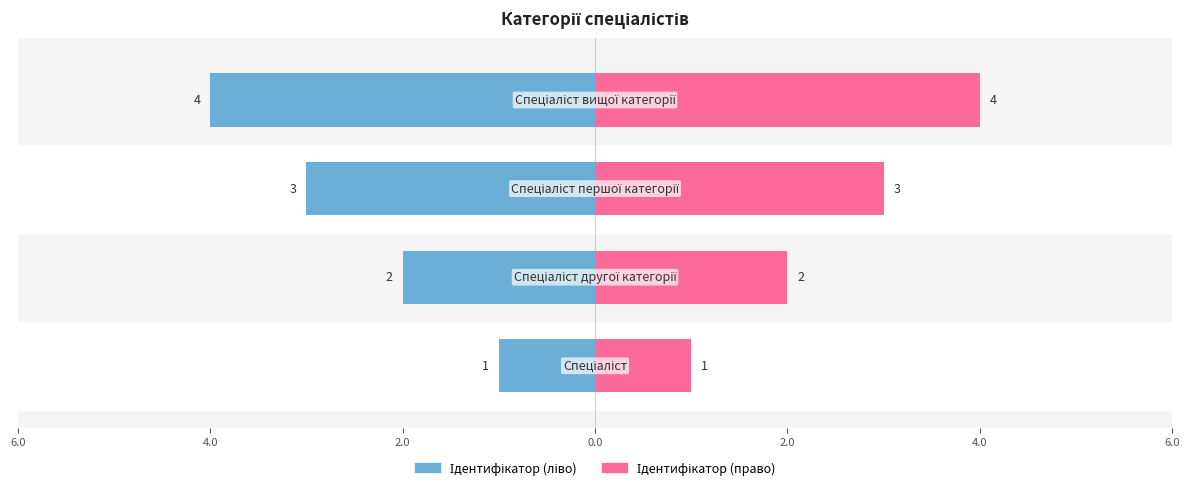

Which series has the largest range (max minus min)?

Ідентифікатор (ліво)